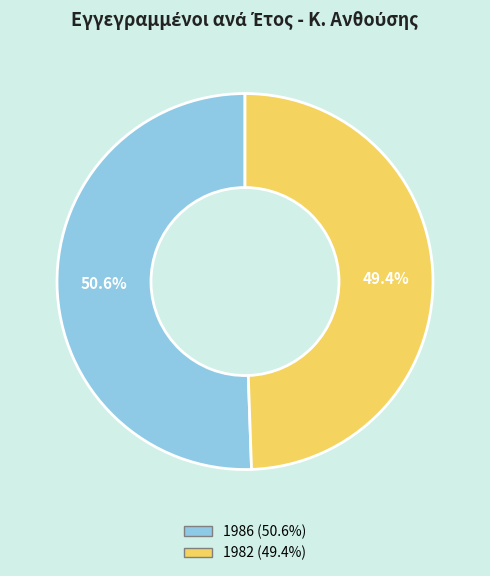

Which category has the biggest portion of the pie?

1986